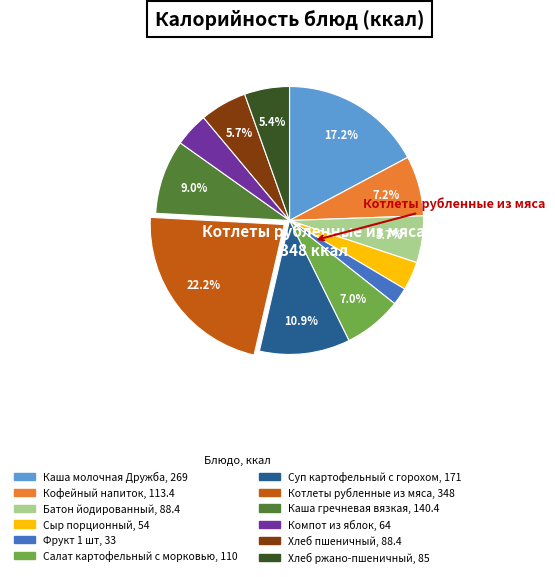

How much of the chart is everything except Котлеты рубленные из мяса?

77.8%